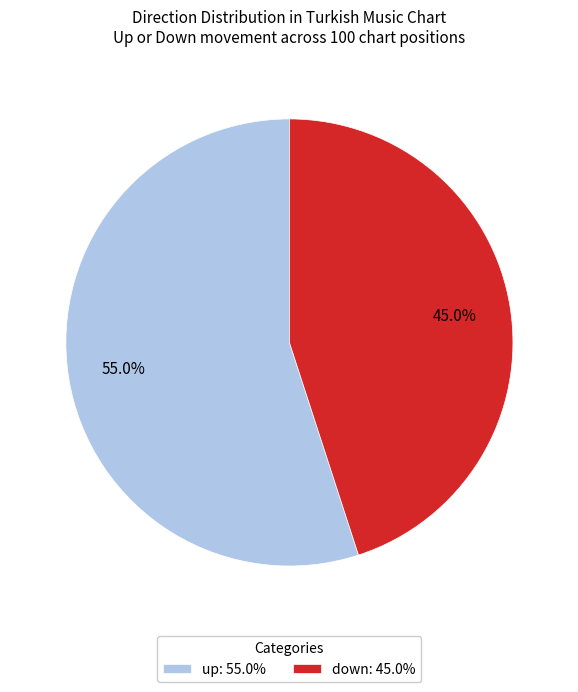

Between up and down, which is larger?

up